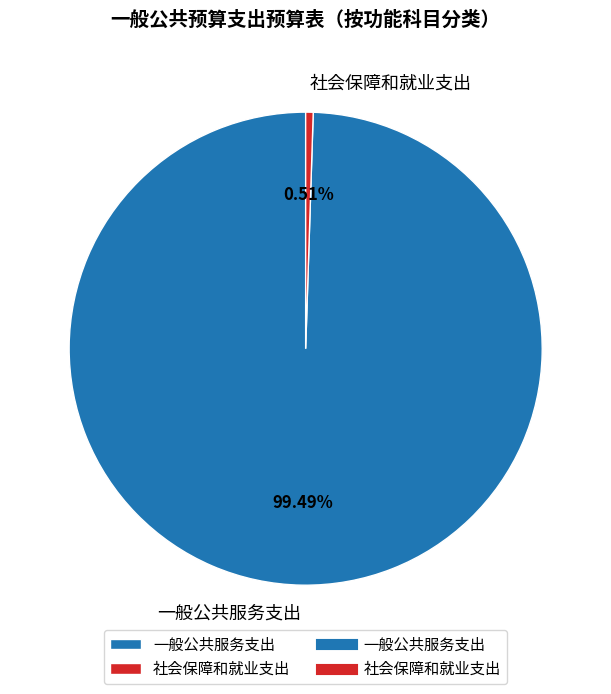

Is there a majority slice in this chart?

Yes